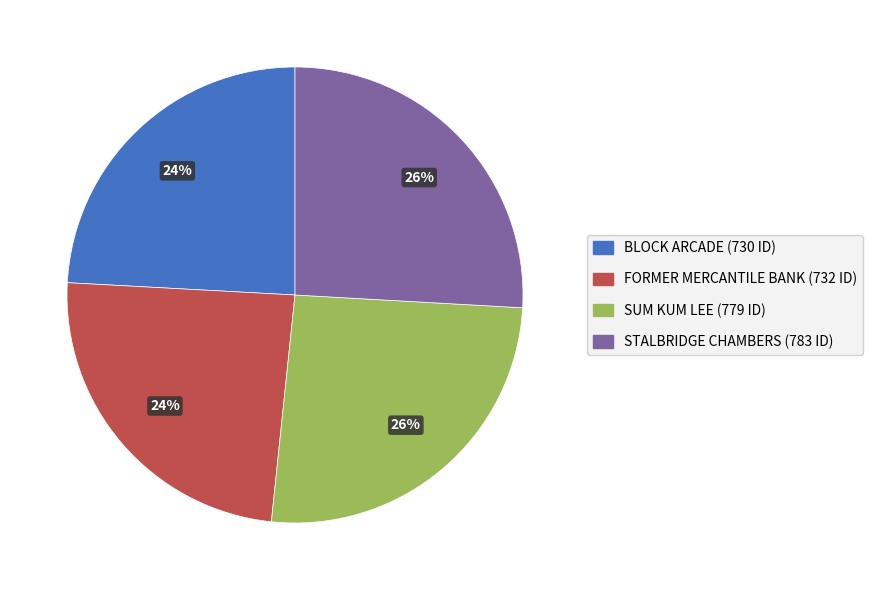

To the nearest percent, what is the combined percentage of FORMER MERCANTILE BANK and BLOCK ARCADE?

48%